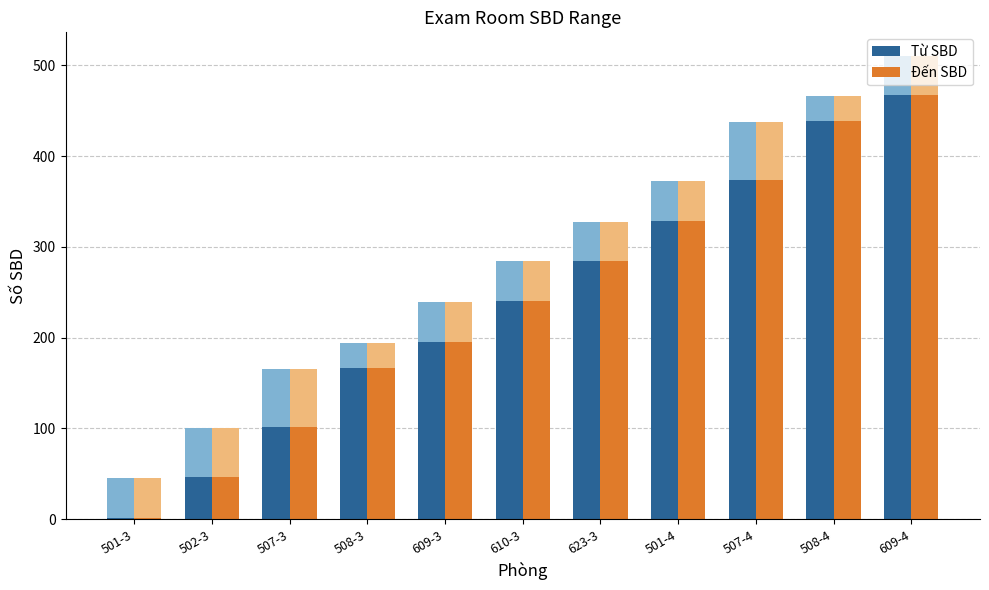

Are the bars horizontal?

No